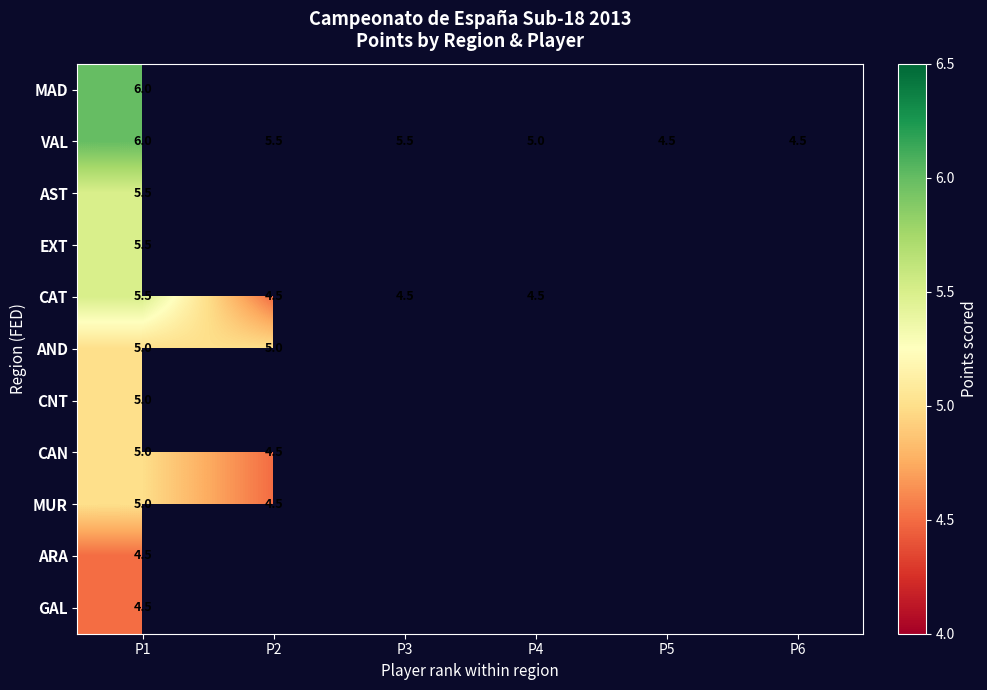

Is the value of CNT at P1 greater than the value of MAD at P1?

No